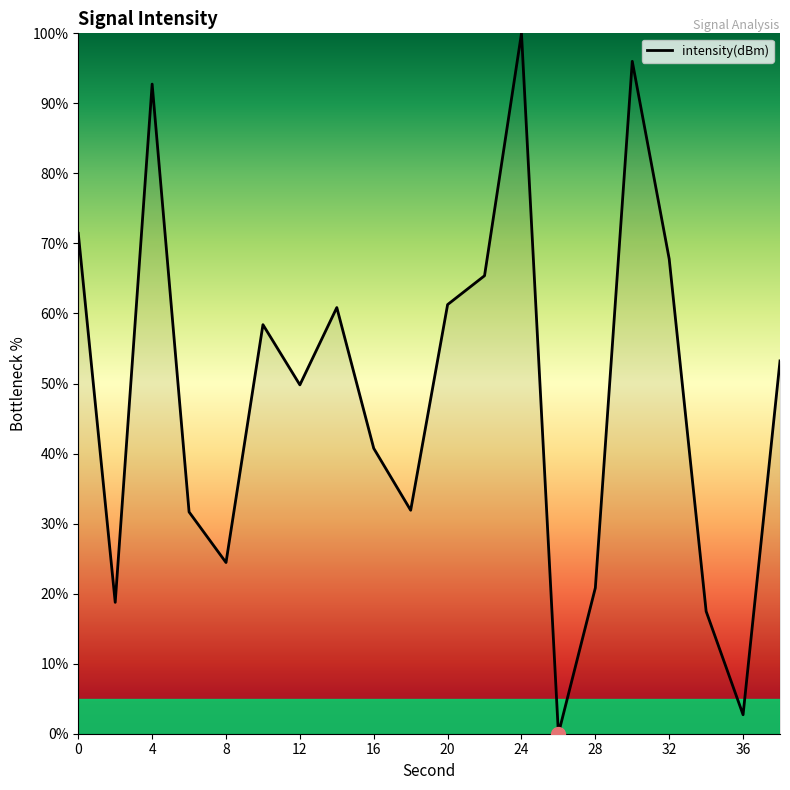

What is the difference between the maximum and minimum values?

100.0